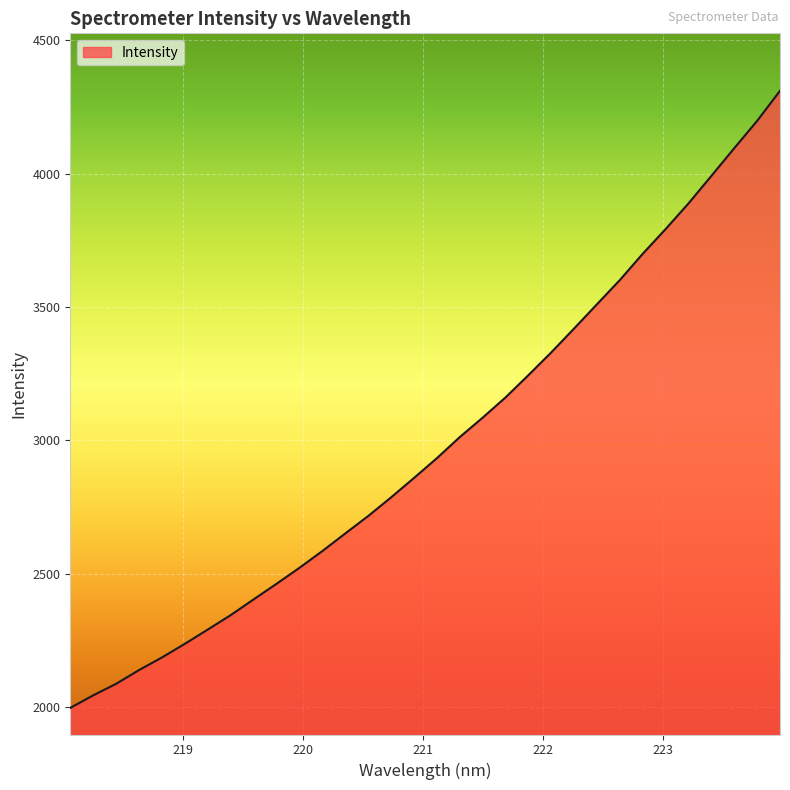

What is the smallest value displayed?

1996.6